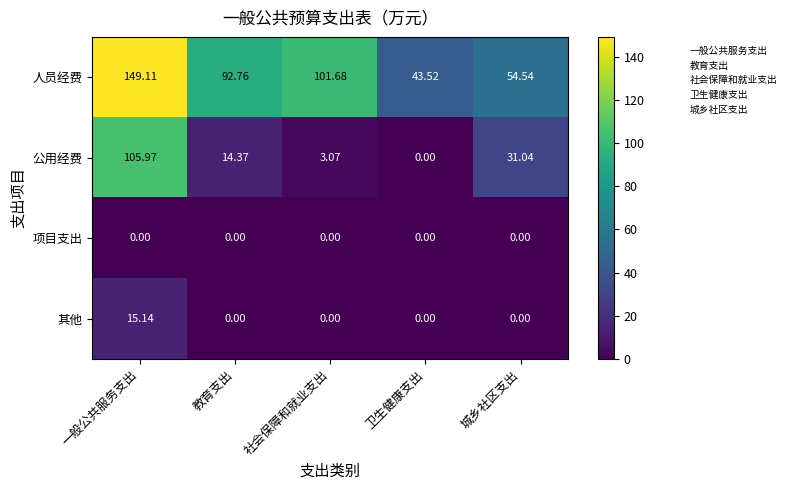

Which series has the largest total across all categories?

人员经费